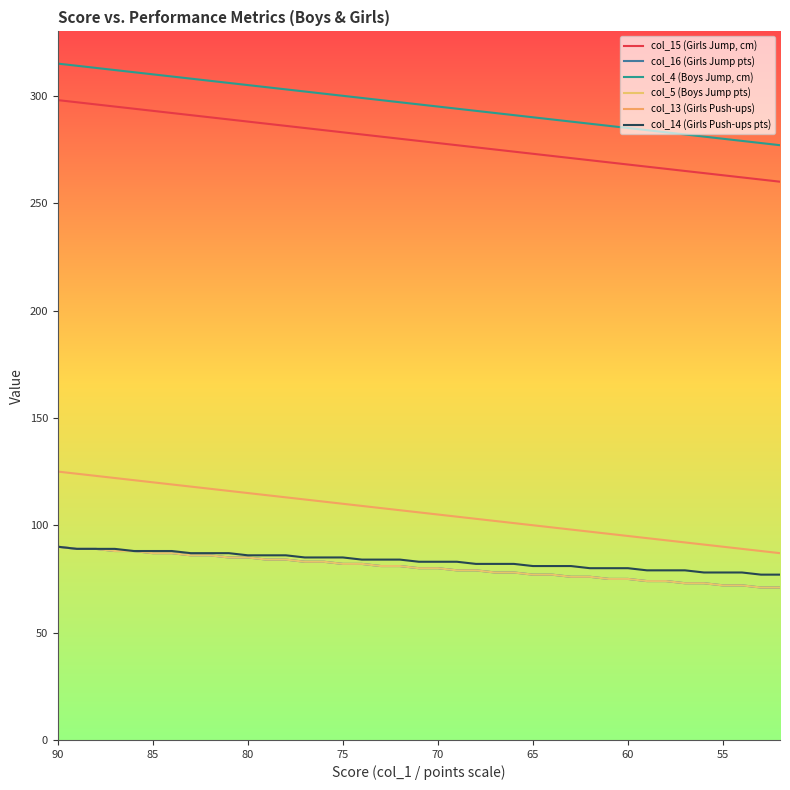

How many data points in col_4 (Boys Jump, cm) are less than 296?

19